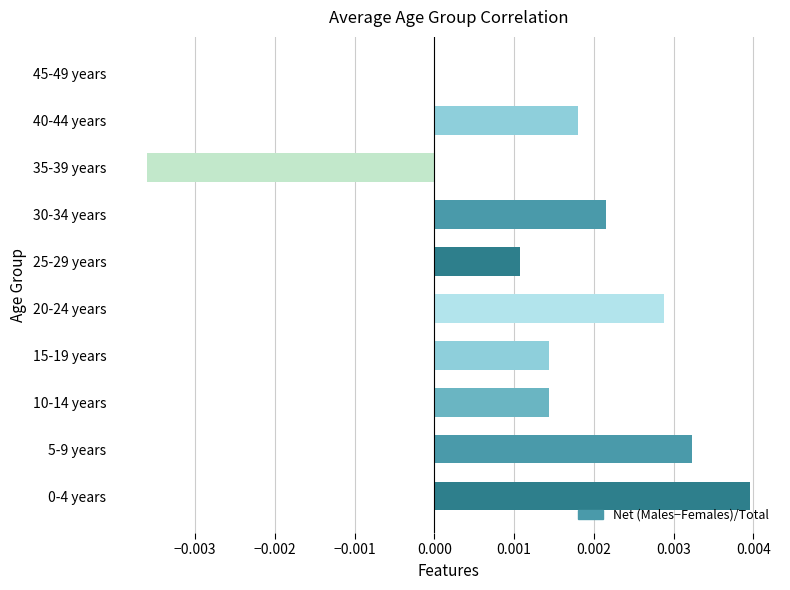

True or false: the data shows 0.0 at 0-4 years.

True